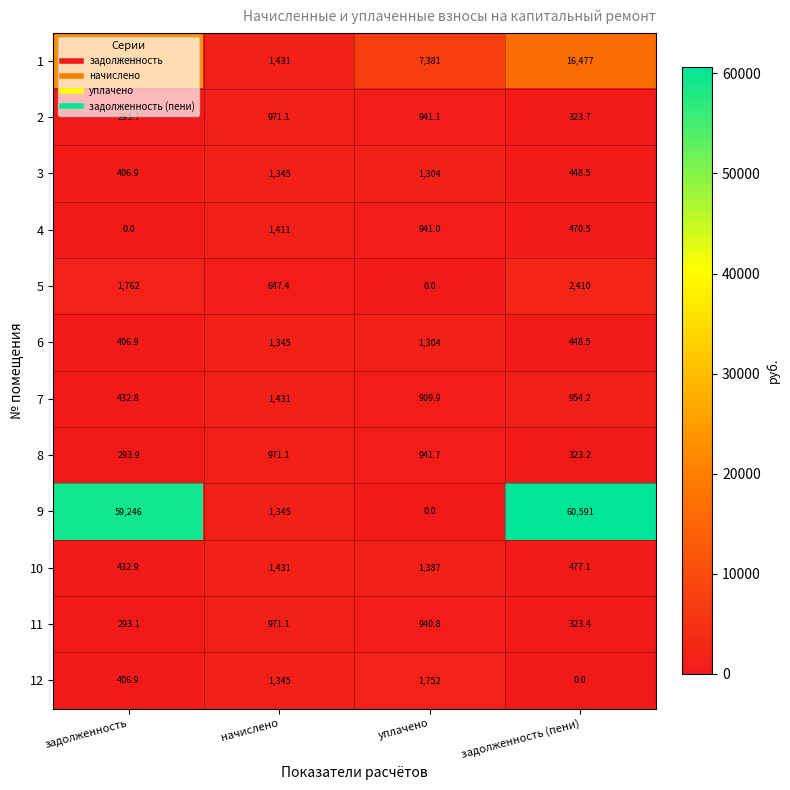

What is the average value of the 2 series?

632.4